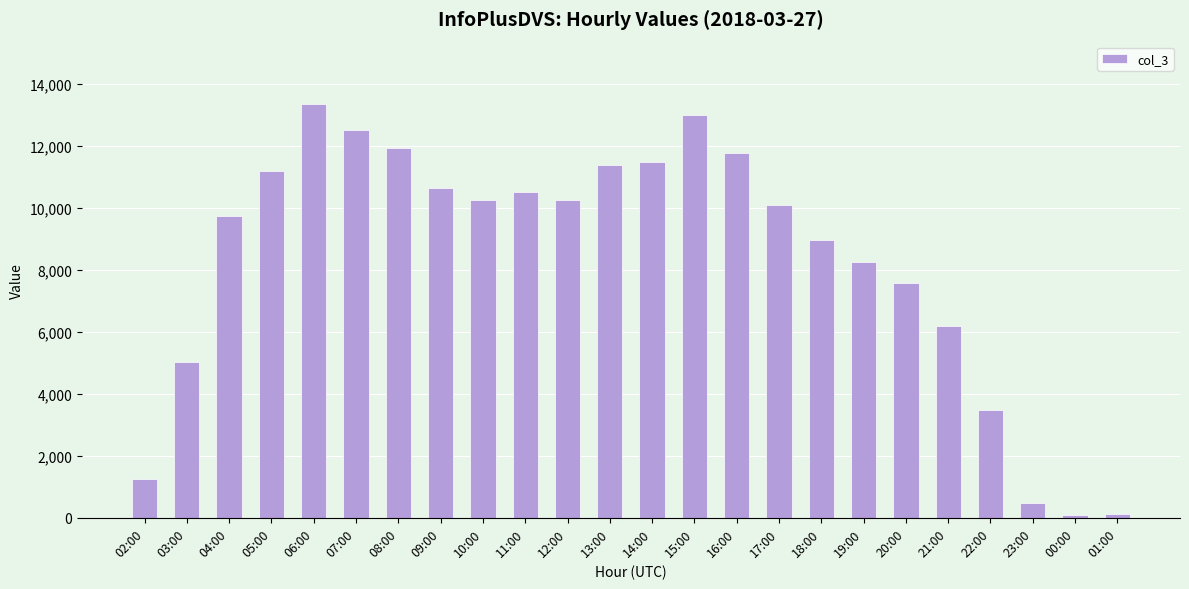

What is the sum of all values?

199378